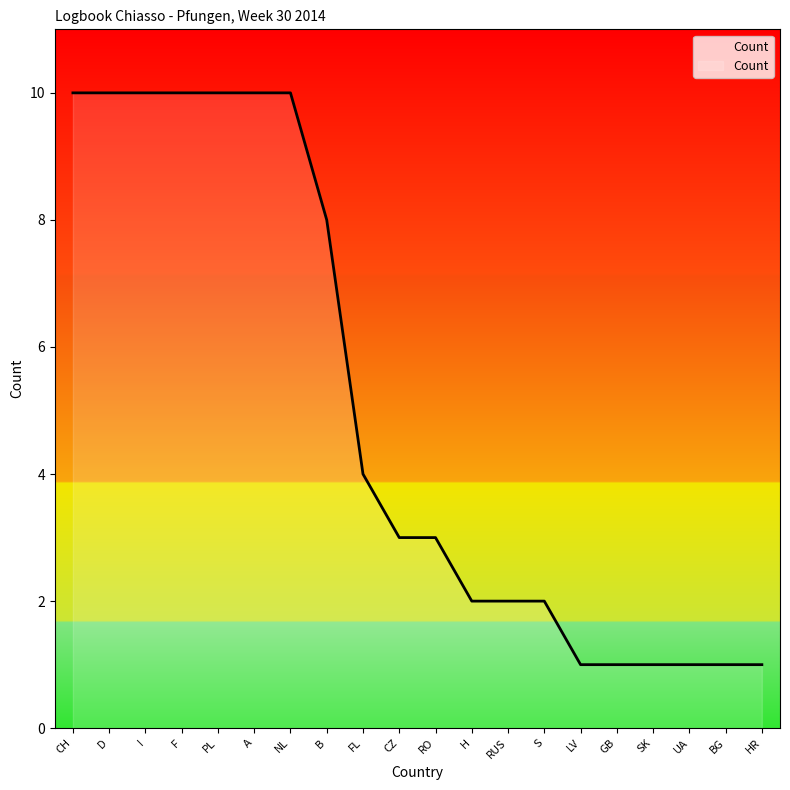

The chart shows a value of 1 at BG. True or false?

True